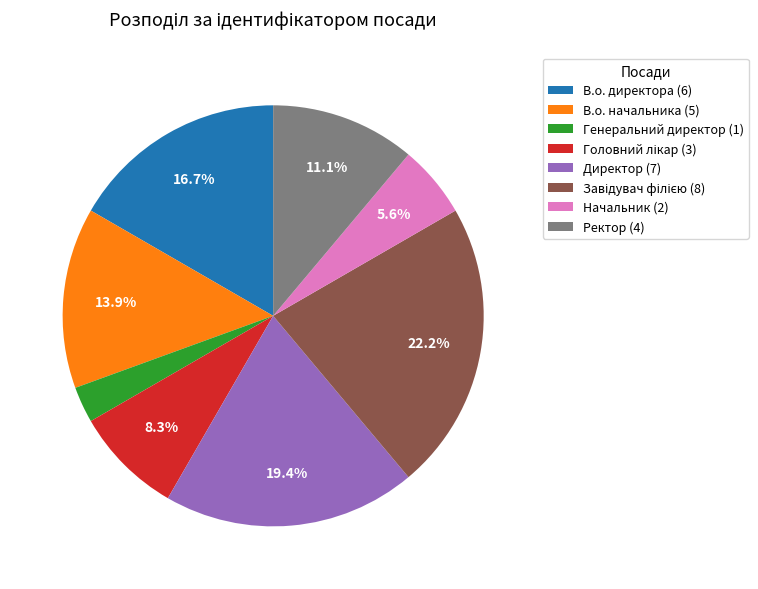

Is there a majority slice in this chart?

No